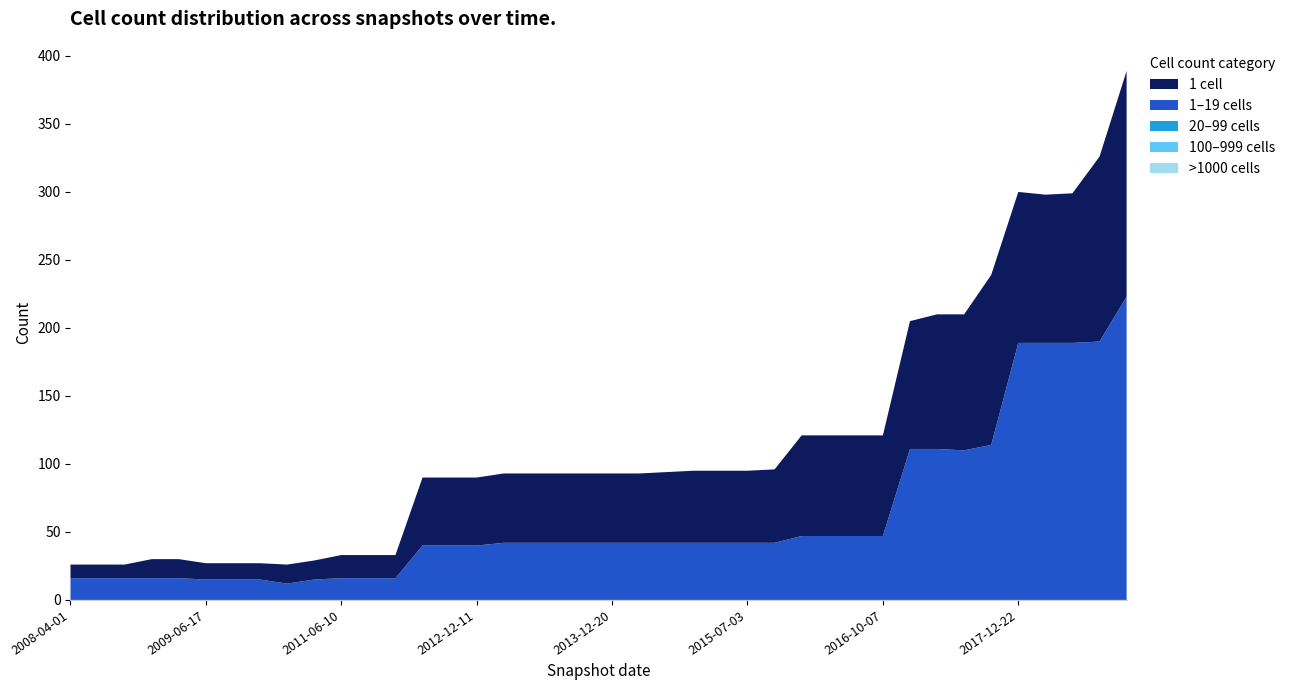

Reading left to right, what are all the values shown in this chart?

one_cell: 2008-04-01=10	2008-06-27=10	2008-10-10=10	2008-12-17=14	2009-04-06=14	2009-06-17=12	2009-09-25=12	2010-04-01=12	2010-07-26=14	2011-02-21=14	2011-06-10=17	2012-01-18=17	2012-03-26=17	2012-07-13=50	2012-10-31=50	2012-12-11=50	2013-02-20=51	2013-05-21=51	2013-07-09=51	2013-09-10=51	2013-12-20=51	2014-03-28=51	2014-09-08=52	2015-01-19=53	2015-04-09=53	2015-07-03=53	2015-10-01=54	2016-01-04=74	2016-04-05=74	2016-07-04=74	2016-10-07=74	2016-12-27=94	2017-04-12=99	2017-07-24=100	2017-10-12=125	2017-12-22=111	2018-04-09=109	2018-07-11=110	2019-01-01=136	2019-07-01=166
under_twenty_cells: 2008-04-01=16	2008-06-27=16	2008-10-10=16	2008-12-17=16	2009-04-06=16	2009-06-17=15	2009-09-25=15	2010-04-01=15	2010-07-26=12	2011-02-21=15	2011-06-10=16	2012-01-18=16	2012-03-26=16	2012-07-13=40	2012-10-31=40	2012-12-11=40	2013-02-20=42	2013-05-21=42	2013-07-09=42	2013-09-10=42	2013-12-20=42	2014-03-28=42	2014-09-08=42	2015-01-19=42	2015-04-09=42	2015-07-03=42	2015-10-01=42	2016-01-04=47	2016-04-05=47	2016-07-04=47	2016-10-07=47	2016-12-27=111	2017-04-12=111	2017-07-24=110	2017-10-12=114	2017-12-22=189	2018-04-09=189	2018-07-11=189	2019-01-01=190	2019-07-01=223
under_hundred_cells: 2008-04-01=0	2008-06-27=0	2008-10-10=0	2008-12-17=0	2009-04-06=0	2009-06-17=0	2009-09-25=0	2010-04-01=0	2010-07-26=0	2011-02-21=0	2011-06-10=0	2012-01-18=0	2012-03-26=0	2012-07-13=0	2012-10-31=0	2012-12-11=0	2013-02-20=0	2013-05-21=0	2013-07-09=0	2013-09-10=0	2013-12-20=0	2014-03-28=0	2014-09-08=0	2015-01-19=0	2015-04-09=0	2015-07-03=0	2015-10-01=0	2016-01-04=0	2016-04-05=0	2016-07-04=0	2016-10-07=0	2016-12-27=0	2017-04-12=0	2017-07-24=0	2017-10-12=0	2017-12-22=0	2018-04-09=0	2018-07-11=0	2019-01-01=0	2019-07-01=0
under_thousand_cells: 2008-04-01=0	2008-06-27=0	2008-10-10=0	2008-12-17=0	2009-04-06=0	2009-06-17=0	2009-09-25=0	2010-04-01=0	2010-07-26=0	2011-02-21=0	2011-06-10=0	2012-01-18=0	2012-03-26=0	2012-07-13=0	2012-10-31=0	2012-12-11=0	2013-02-20=0	2013-05-21=0	2013-07-09=0	2013-09-10=0	2013-12-20=0	2014-03-28=0	2014-09-08=0	2015-01-19=0	2015-04-09=0	2015-07-03=0	2015-10-01=0	2016-01-04=0	2016-04-05=0	2016-07-04=0	2016-10-07=0	2016-12-27=0	2017-04-12=0	2017-07-24=0	2017-10-12=0	2017-12-22=0	2018-04-09=0	2018-07-11=0	2019-01-01=0	2019-07-01=0
over_thousand_cells: 2008-04-01=0	2008-06-27=0	2008-10-10=0	2008-12-17=0	2009-04-06=0	2009-06-17=0	2009-09-25=0	2010-04-01=0	2010-07-26=0	2011-02-21=0	2011-06-10=0	2012-01-18=0	2012-03-26=0	2012-07-13=0	2012-10-31=0	2012-12-11=0	2013-02-20=0	2013-05-21=0	2013-07-09=0	2013-09-10=0	2013-12-20=0	2014-03-28=0	2014-09-08=0	2015-01-19=0	2015-04-09=0	2015-07-03=0	2015-10-01=0	2016-01-04=0	2016-04-05=0	2016-07-04=0	2016-10-07=0	2016-12-27=0	2017-04-12=0	2017-07-24=0	2017-10-12=0	2017-12-22=0	2018-04-09=0	2018-07-11=0	2019-01-01=0	2019-07-01=0